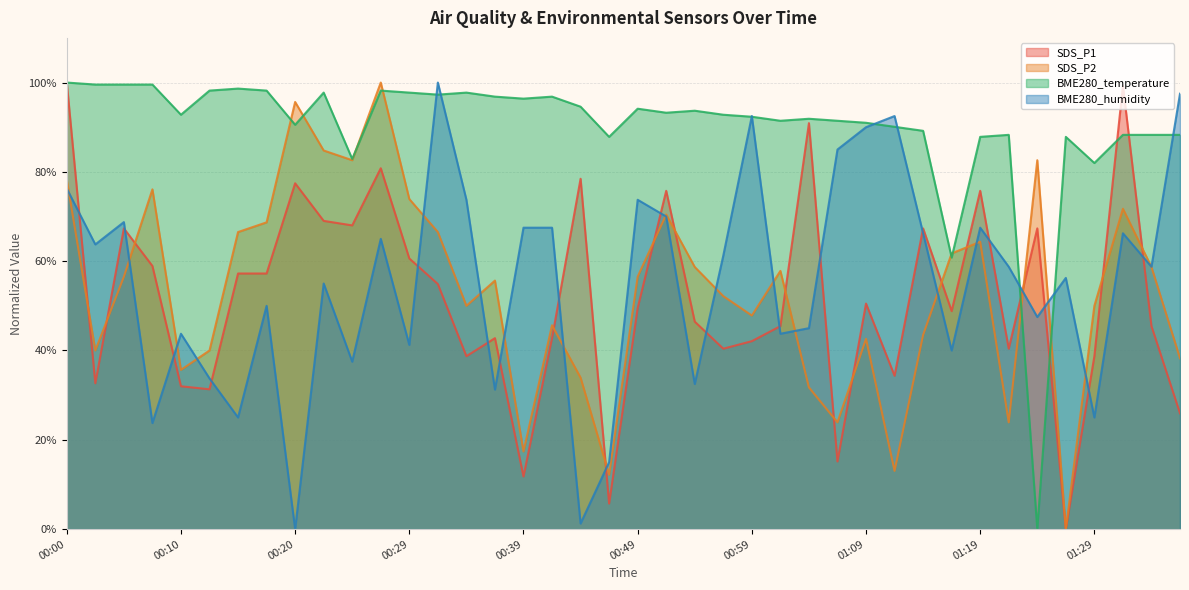

The SDS_P1 series shows 28.8 at 00:54. True or false?

False